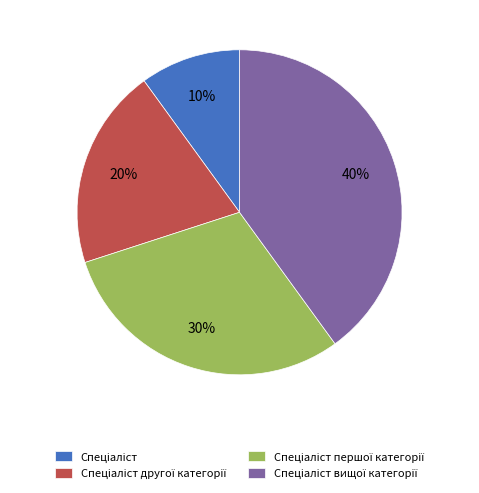

To the nearest percent, what is the average slice percentage?

25%